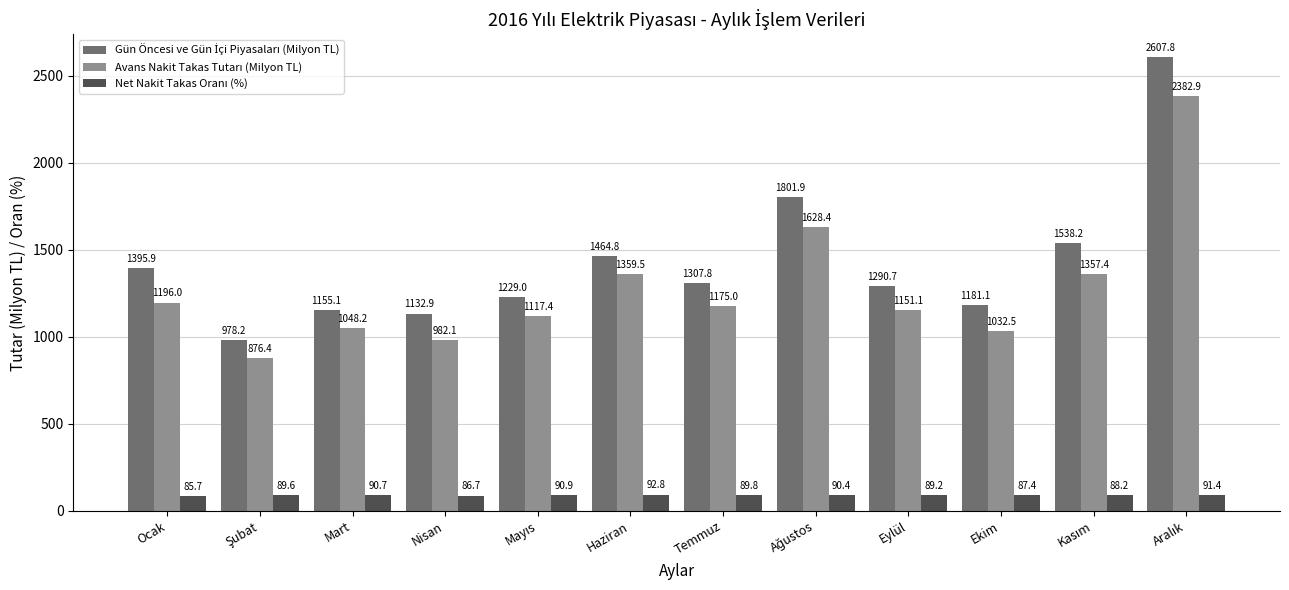

At how many categories does at least one series exceed 1103?

11